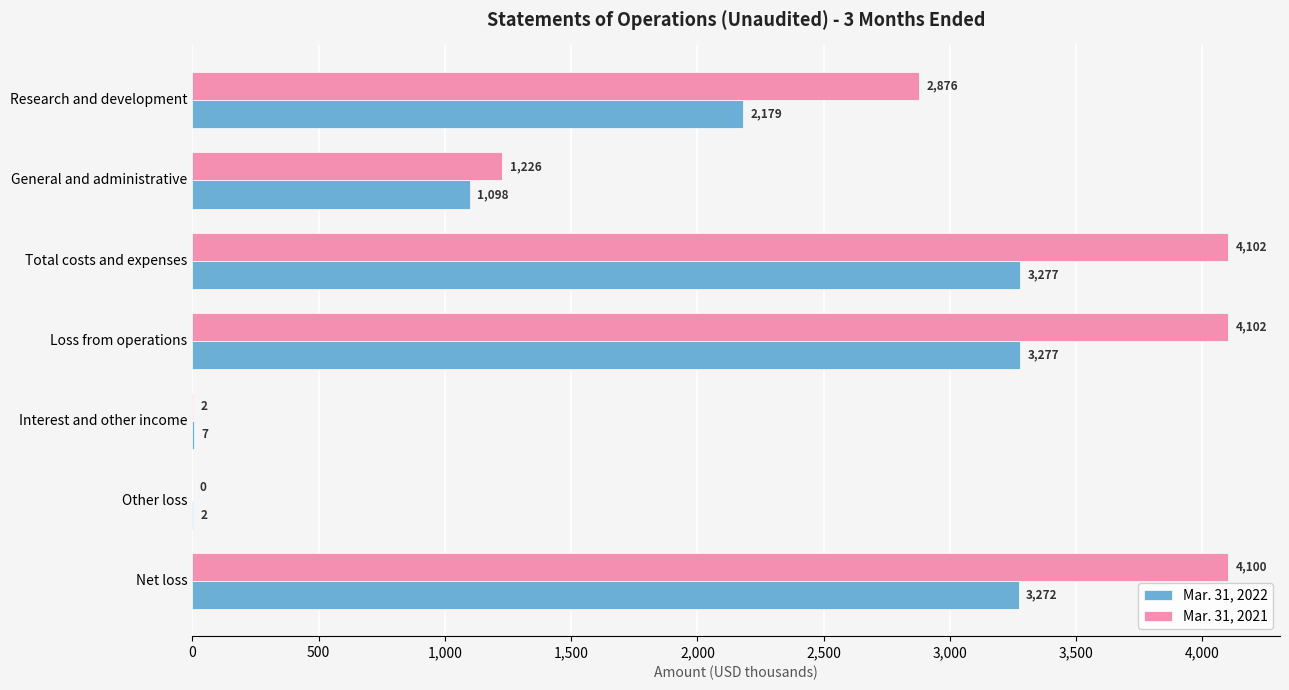

Is it true that Mar. 31, 2022 equals 4279 at Net loss?

False